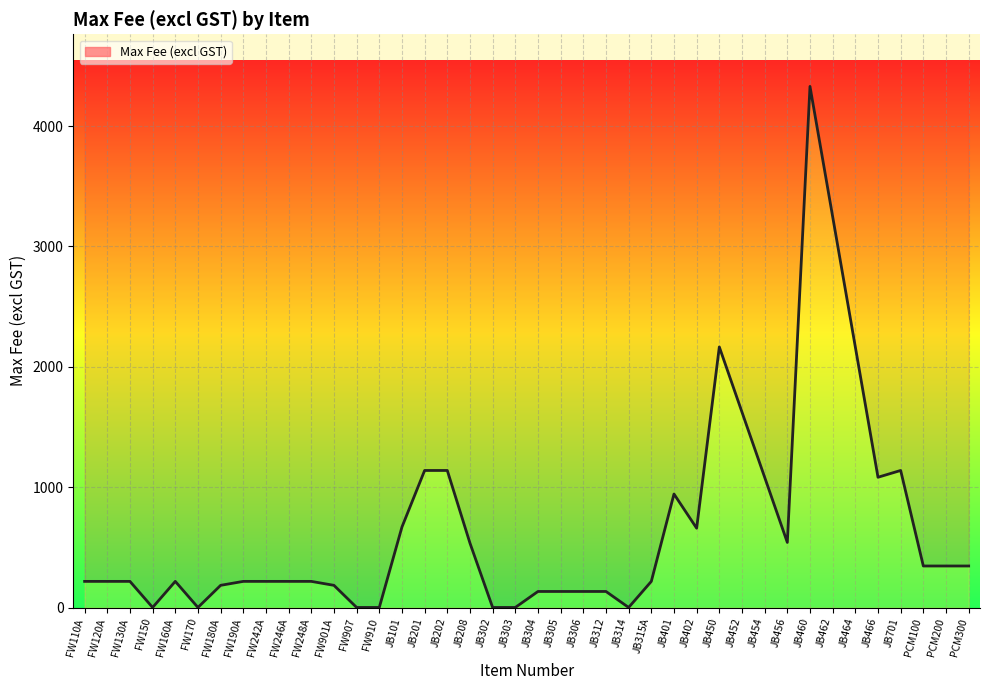

Where is the data nearest to the value 2165?

JB464